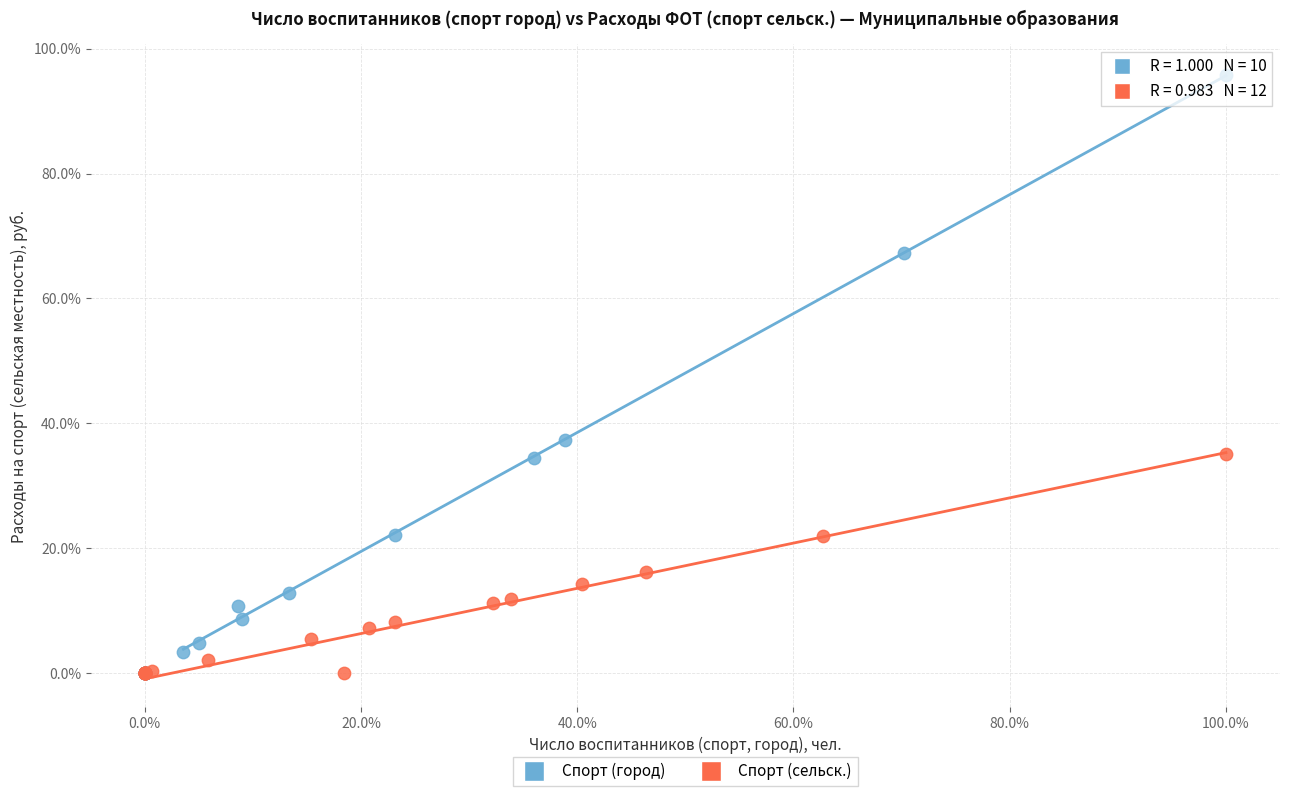

Which series contains the highest Y value?

Спорт (город)